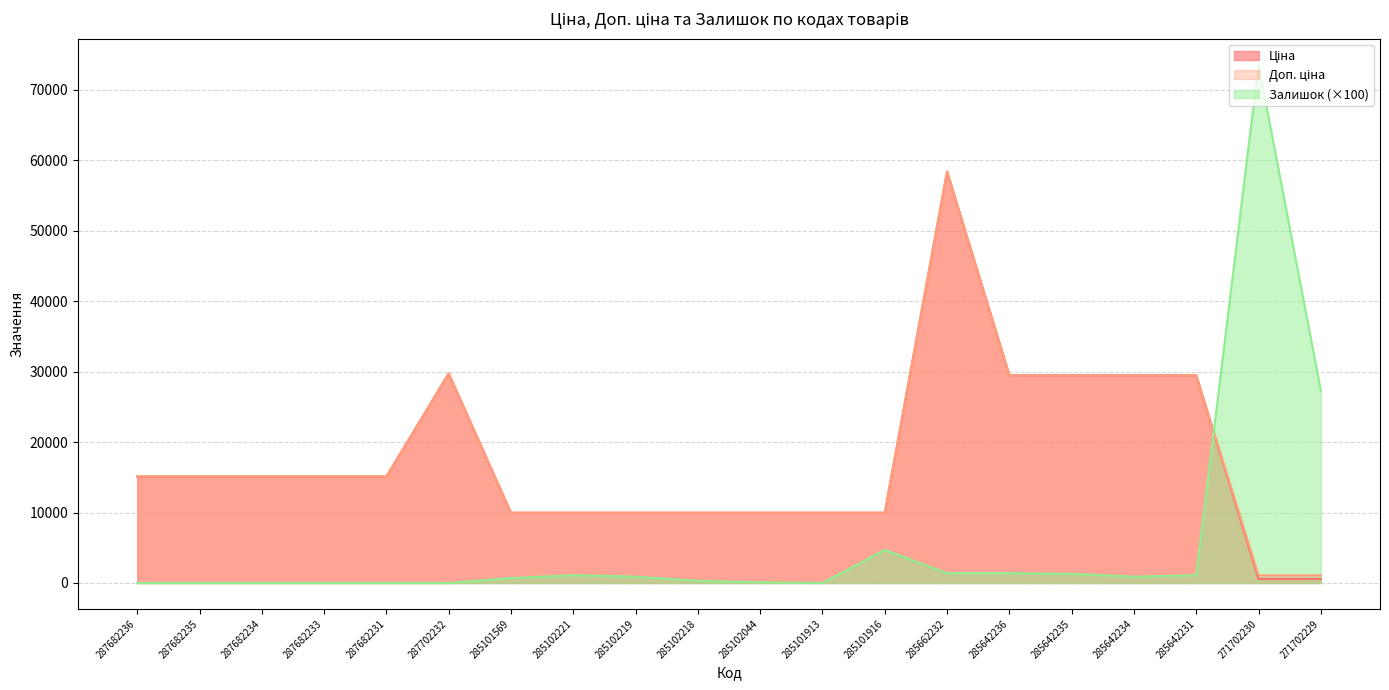

Reading left to right, what are all the values shown in this chart?

Ціна: 287682236=15120.0	287682235=15120.0	287682234=15120.0	287682233=15120.0	287682231=15120.0	287702232=29747.2	285101569=9975.0	285102221=9975.0	285102219=9975.0	285102218=9975.0	285102044=9975.0	285101913=9975.0	285101916=9975.0	285662232=58426.5	285642236=29491.5	285642235=29491.5	285642234=29491.5	285642231=29491.5	271702230=589.9	271702229=589.9
Доп. ціна: 287682236=15120.0	287682235=15120.0	287682234=15120.0	287682233=15120.0	287682231=15120.0	287702232=29747.2	285101569=9975.0	285102221=9975.0	285102219=9975.0	285102218=9975.0	285102044=9975.0	285101913=9975.0	285101916=9975.0	285662232=58426.5	285642236=29491.5	285642235=29491.5	285642234=29491.5	285642231=29491.5	271702230=1081.7	271702229=1081.7
Залишок: 287682236=0.0	287682235=0.0	287682234=0.0	287682233=0.0	287682231=0.0	287702232=0.0	285101569=700.0	285102221=1100.0	285102219=900.0	285102218=300.0	285102044=100.0	285101913=0.0	285101916=4700.0	285662232=1400.0	285642236=1400.0	285642235=1300.0	285642234=900.0	285642231=1100.0	271702230=73600.0	271702229=27300.0